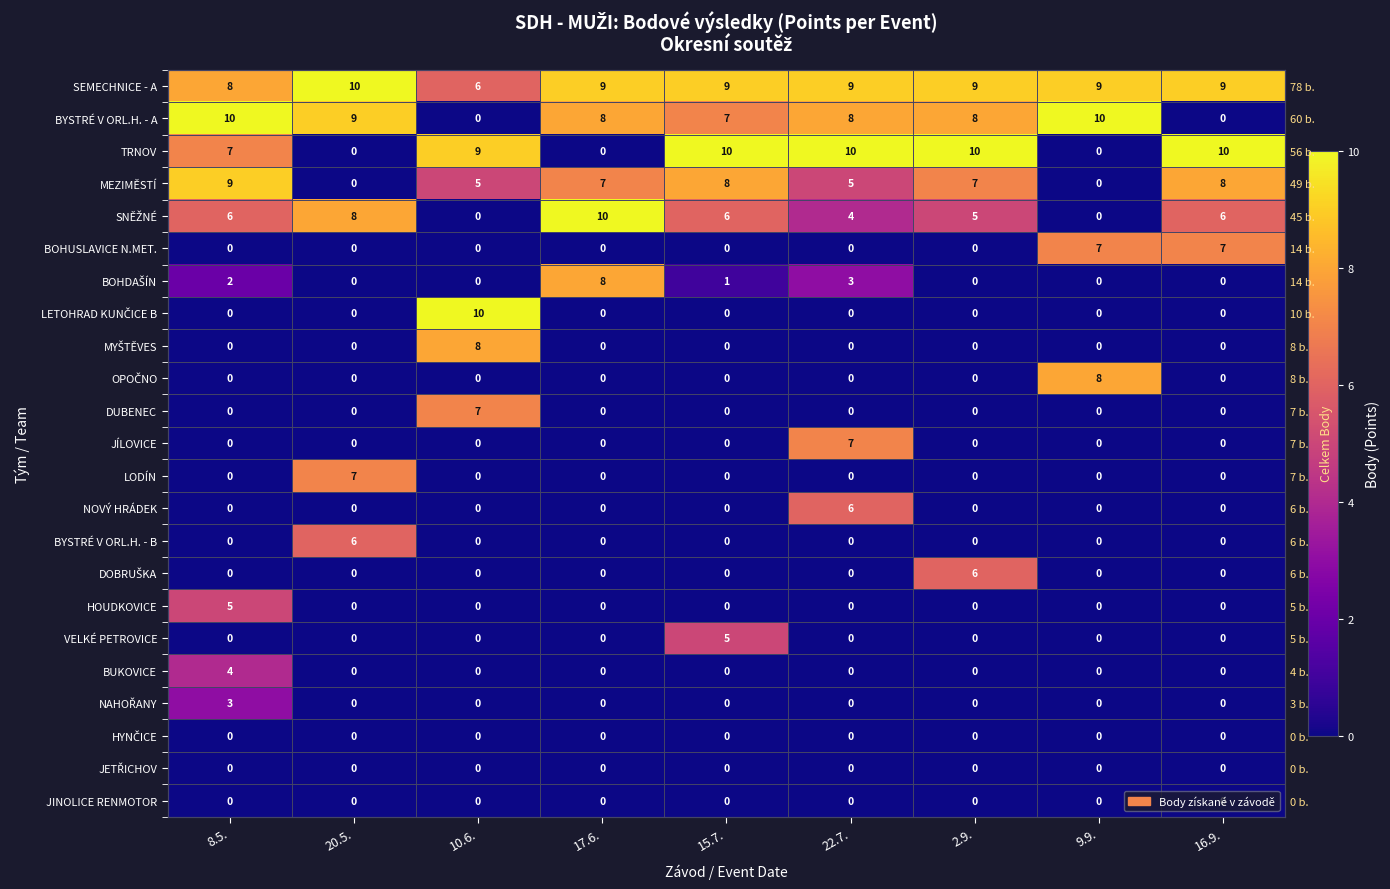

Rank the series by their maximum value, from lowest to highest.

HYNČICE, JETŘICHOV, JINOLICE RENMOTOR, NAHOŘANY, BUKOVICE, HOUDKOVICE, VELKÉ PETROVICE, NOVÝ HRÁDEK, BYSTRÉ V ORL.H. - B, DOBRUŠKA, BOHUSLAVICE N.MET., DUBENEC, JÍLOVICE, LODÍN, BOHDAŠÍN, MYŠTĚVES, OPOČNO, MEZIMĚSTÍ, SEMECHNICE - A, BYSTRÉ V ORL.H. - A, TRNOV, SNĚŽNÉ, LETOHRAD KUNČICE B